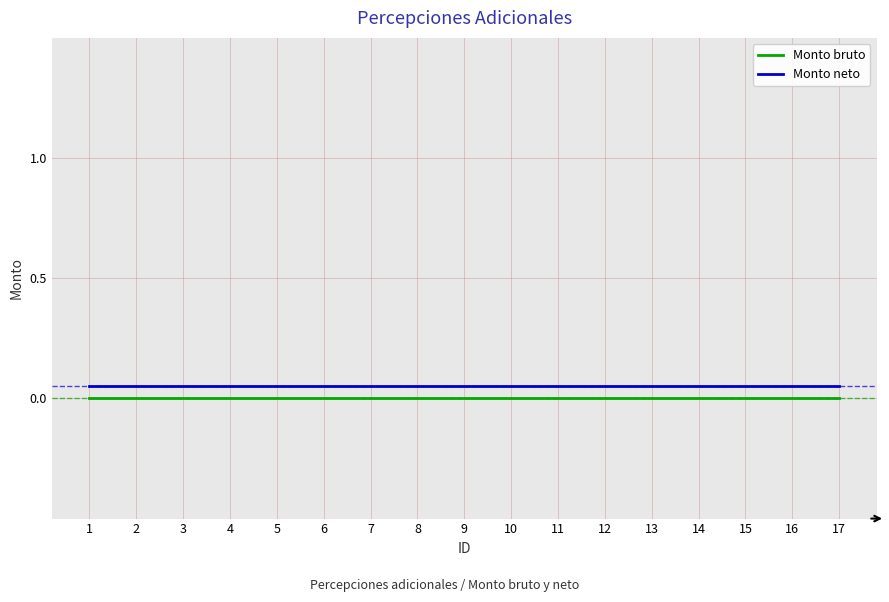

Is the value of Monto bruto at 15 greater than the value of Monto neto at 2?

No